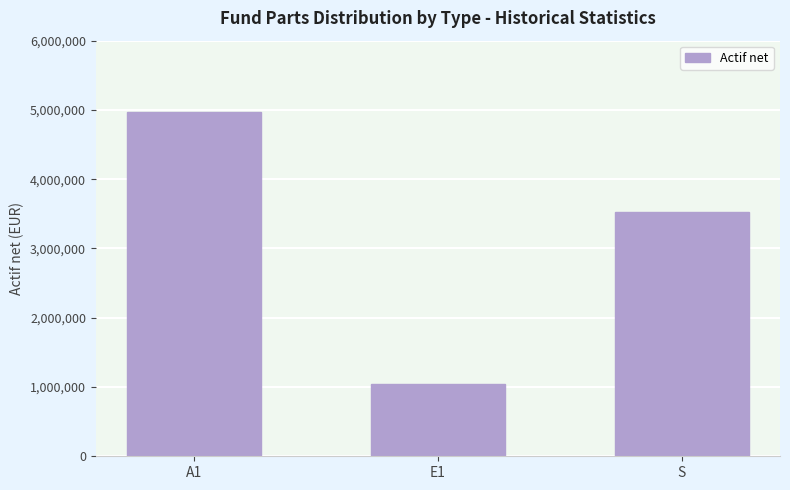

Where is the data nearest to the value 3005946?

S